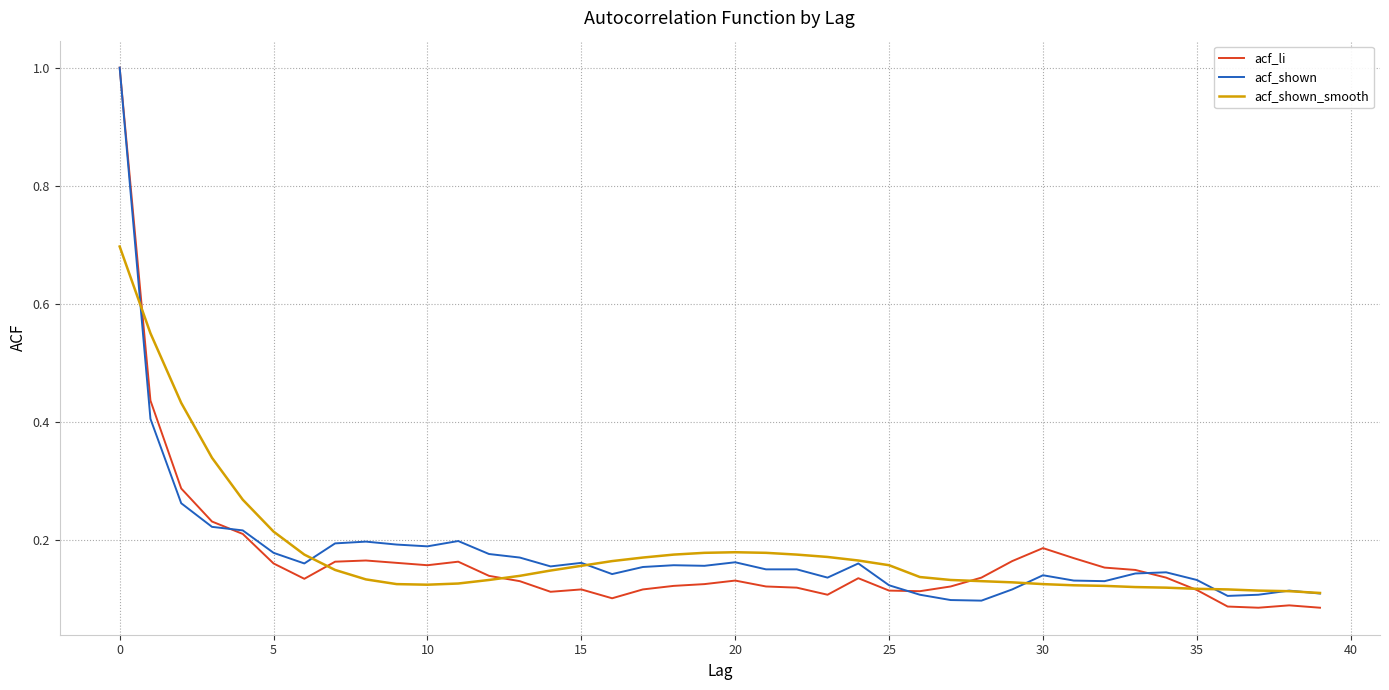

What is the maximum value shown in the chart?

1.0